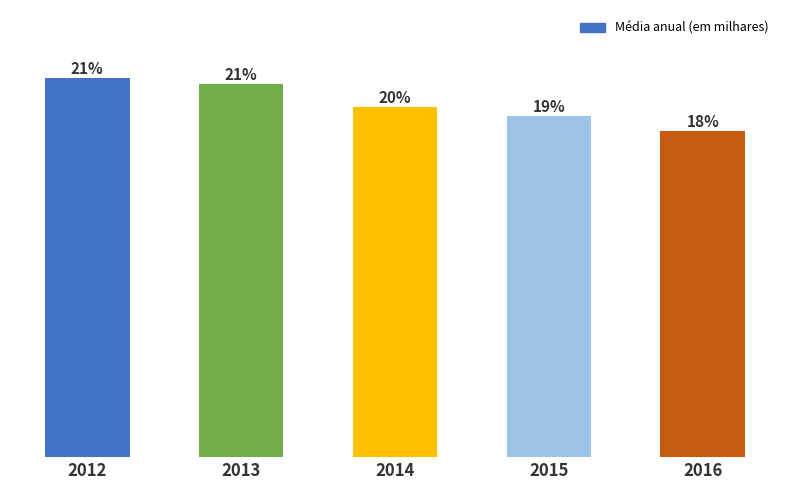

What is the change in value from 2012 to 2014?

-774.2